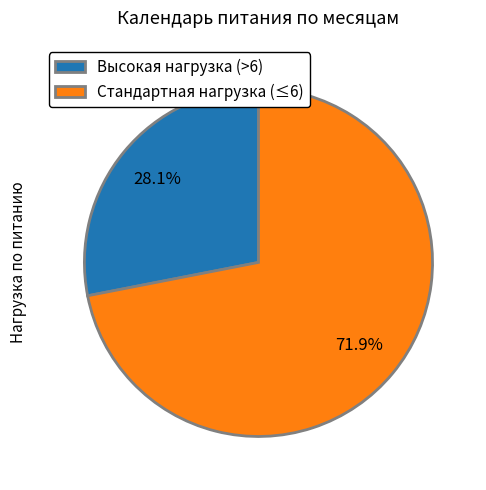

What percentage is NOT represented by Высокая нагрузка (>6)?

71.9%